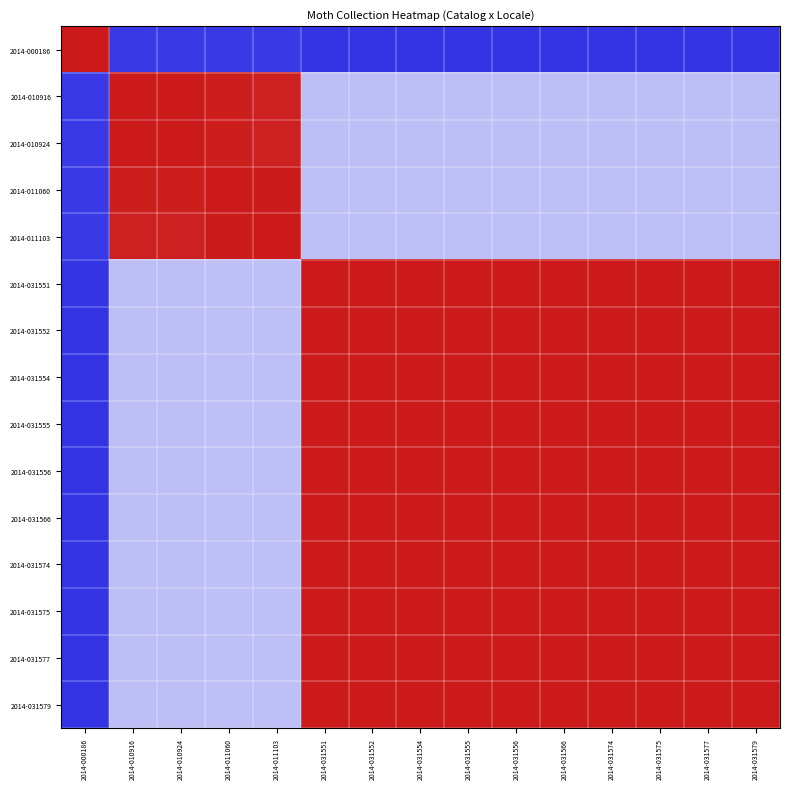

List the series in order of their peak value, lowest first.

2014-000186, 2014-010916, 2014-010924, 2014-011060, 2014-011103, 2014-031551, 2014-031552, 2014-031554, 2014-031555, 2014-031556, 2014-031566, 2014-031574, 2014-031575, 2014-031577, 2014-031579